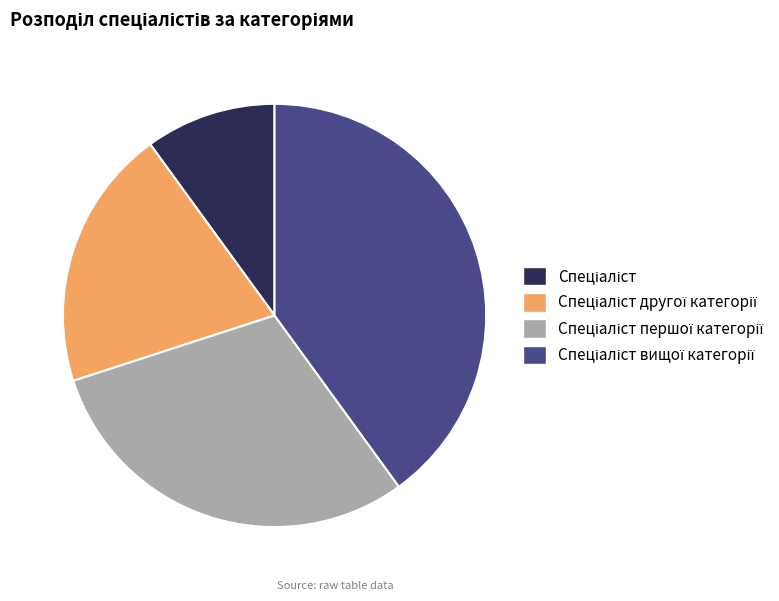

Is there any slice that represents more than half of the pie?

No